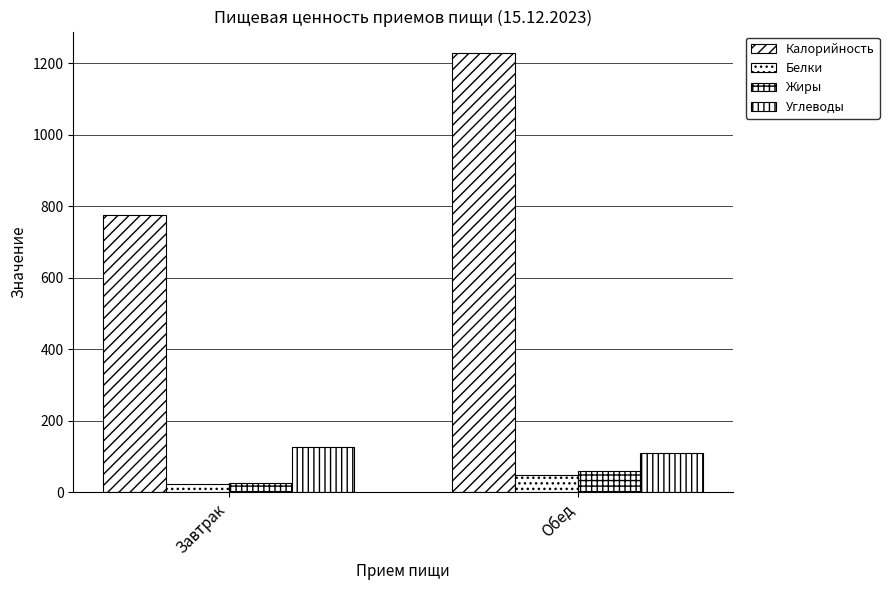

Are the bars grouped side by side (vs. stacked)?

Yes